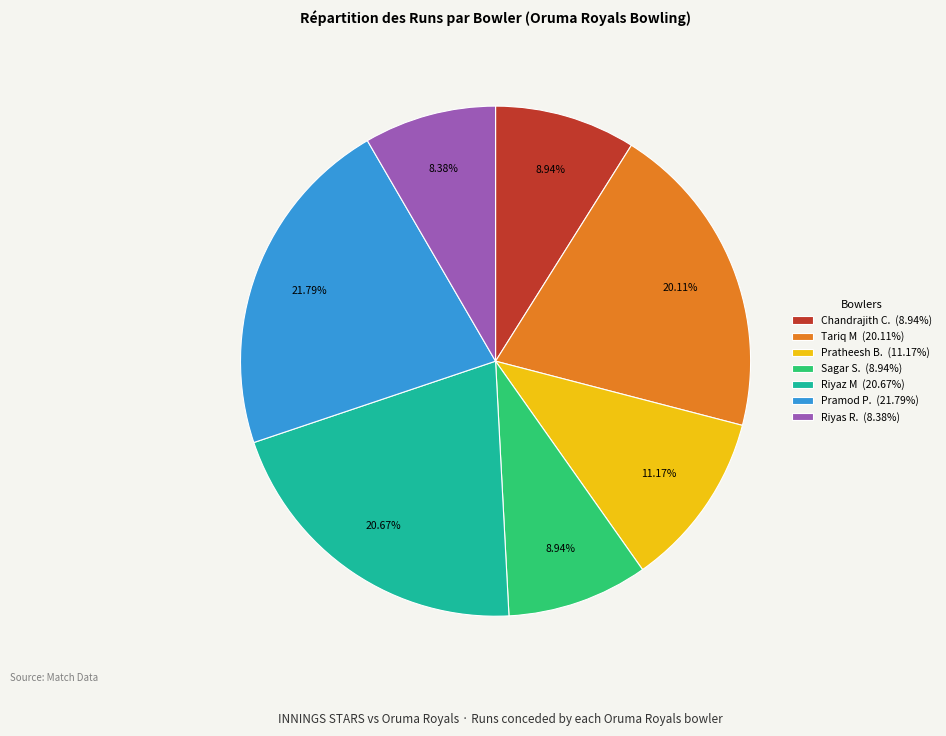

Combined, do Sagar S. (8.94%) and Riyas R. (8.38%) account for over 50%?

No